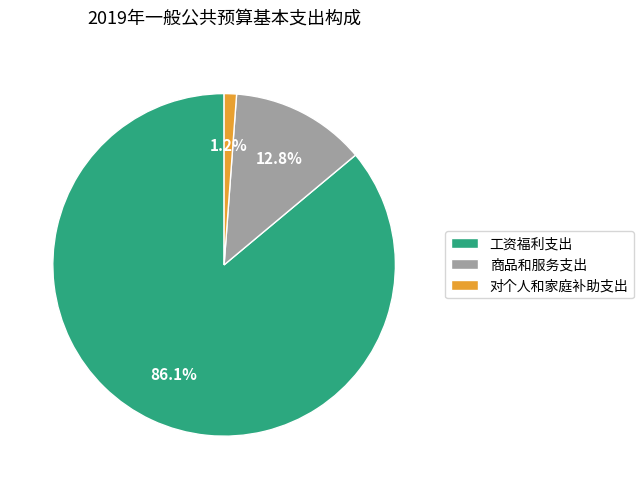

What percentage do 工资福利支出 and 商品和服务支出 together represent?

98.8%